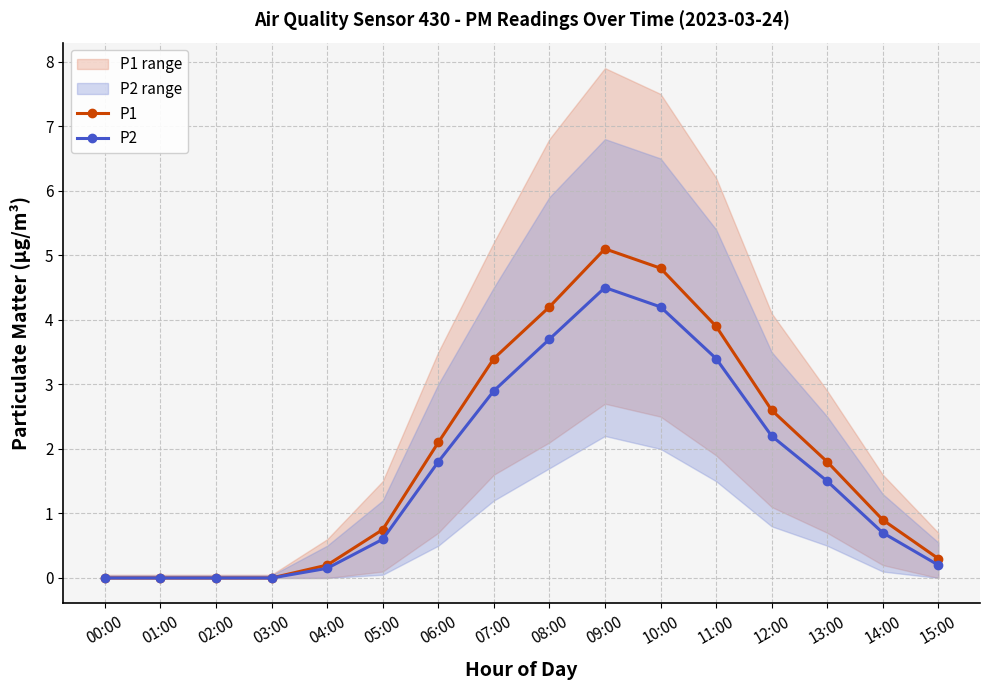

True or false: P1 and P2 intersect in this chart.

False